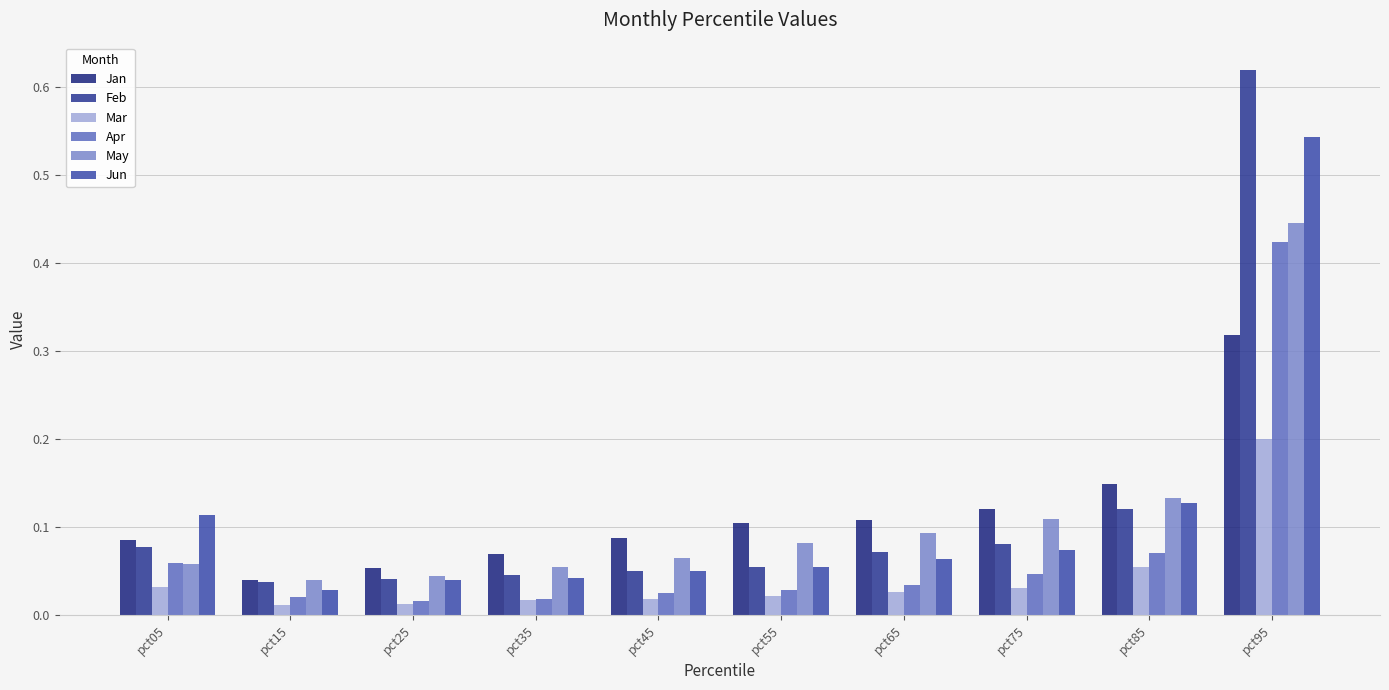

Which label corresponds to the largest value in the chart?

pct95